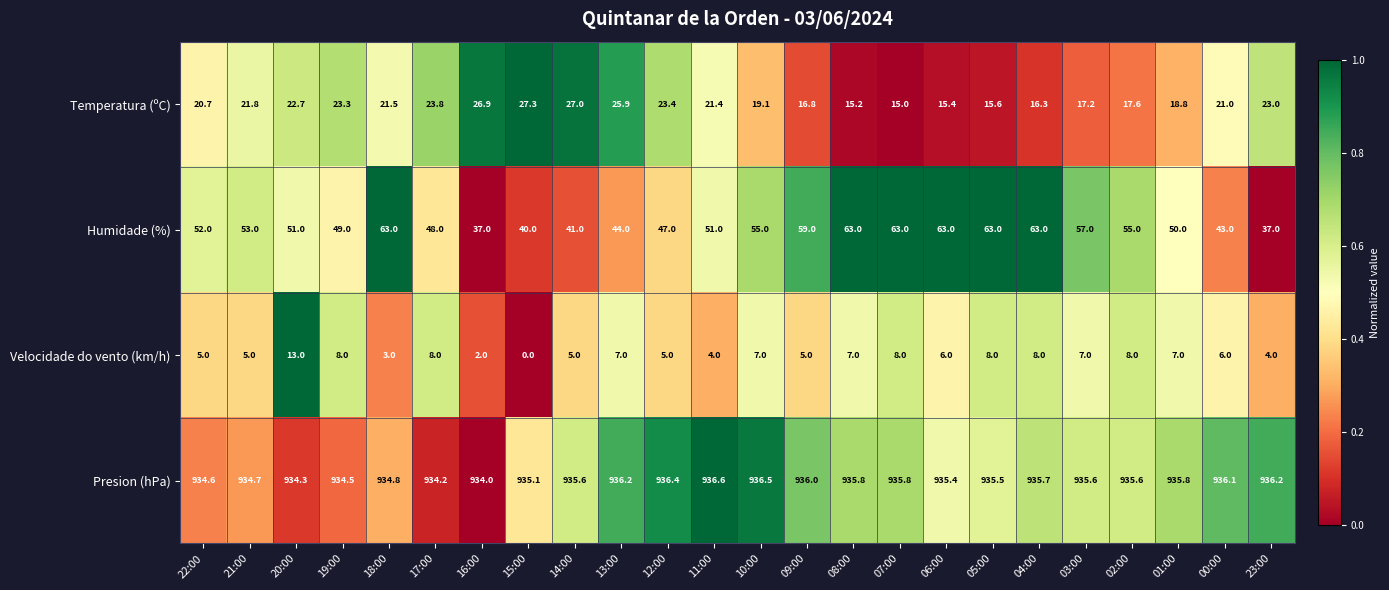

At which label is Humidade (%) closest to 50?

01:00